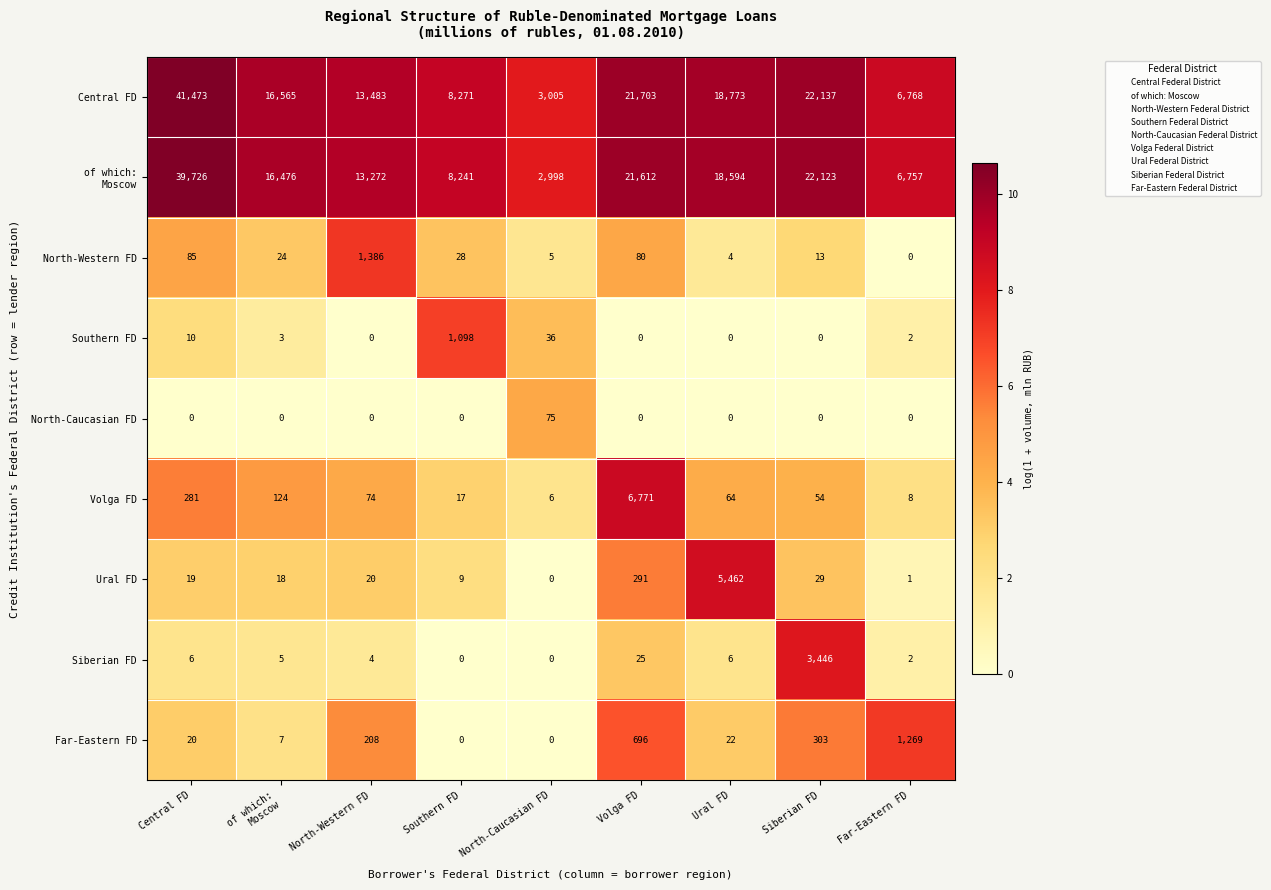

What is the difference between the highest and lowest values at Volga FD?

21703